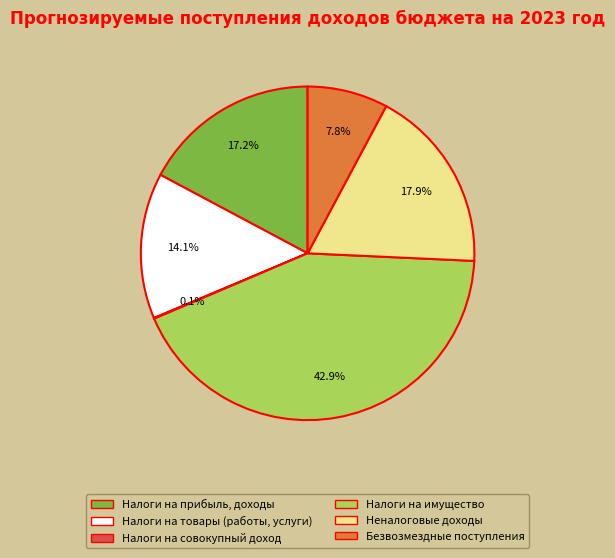

What percentage is NOT represented by Безвозмездные поступления?

92.2%